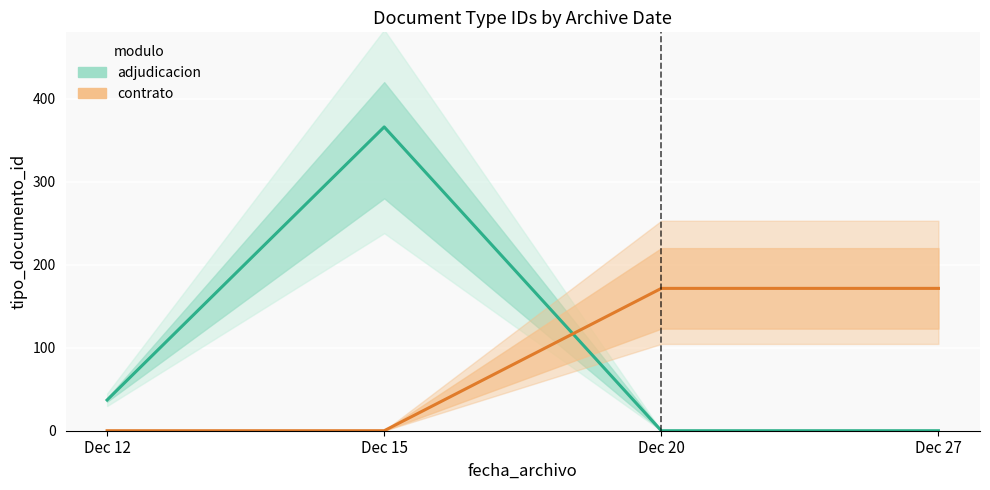

At Dec 27, list the series in order from smallest to largest.

adjudicacion (Estimate), contrato (Partial Data)